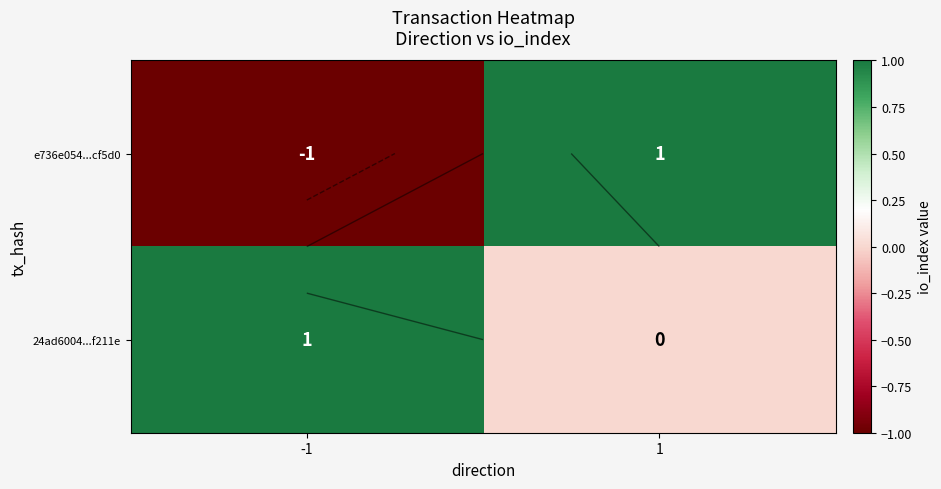

What is the difference between the 24ad6004...f211e values at 1 and -1?

1